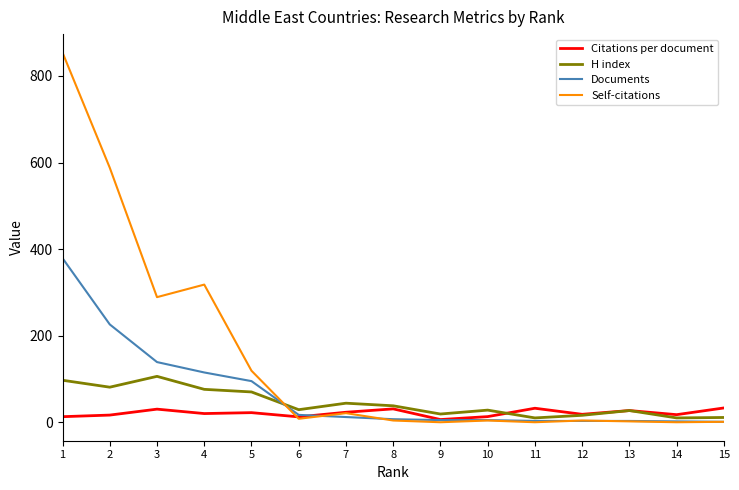

What is the greatest value displayed?

854.0